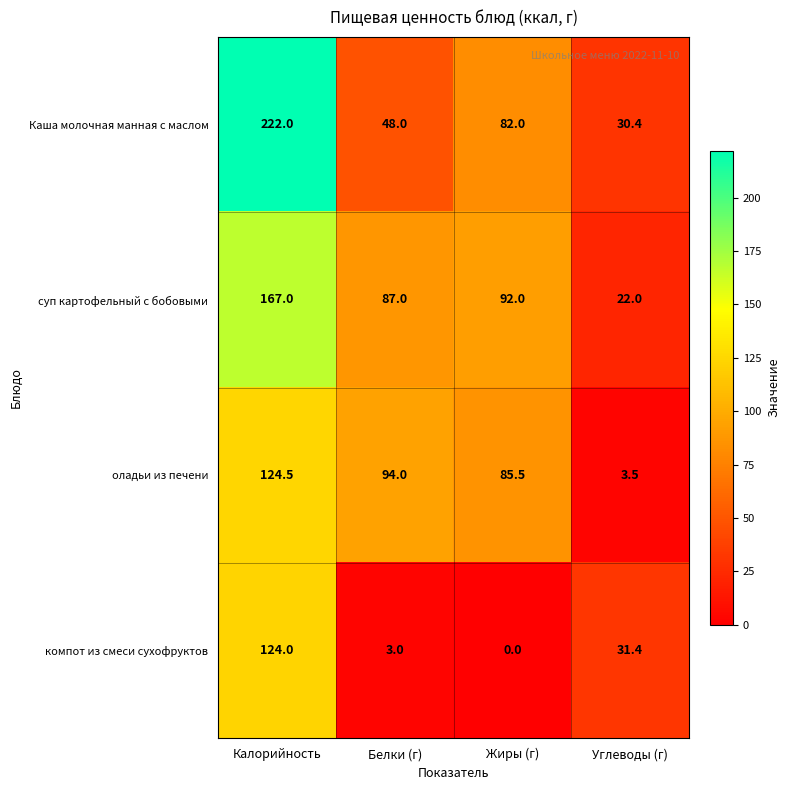

Reading left to right, transcribe all the data shown in this chart.

Каша молочная манная с маслом: 222.0	48.0	82.0	30.4
суп картофельный с бобовыми: 167.0	87.0	92.0	22.0
оладьи из печени: 124.5	94.0	85.5	3.5
компот из смеси сухофруктов: 124.0	3.0	0.0	31.4